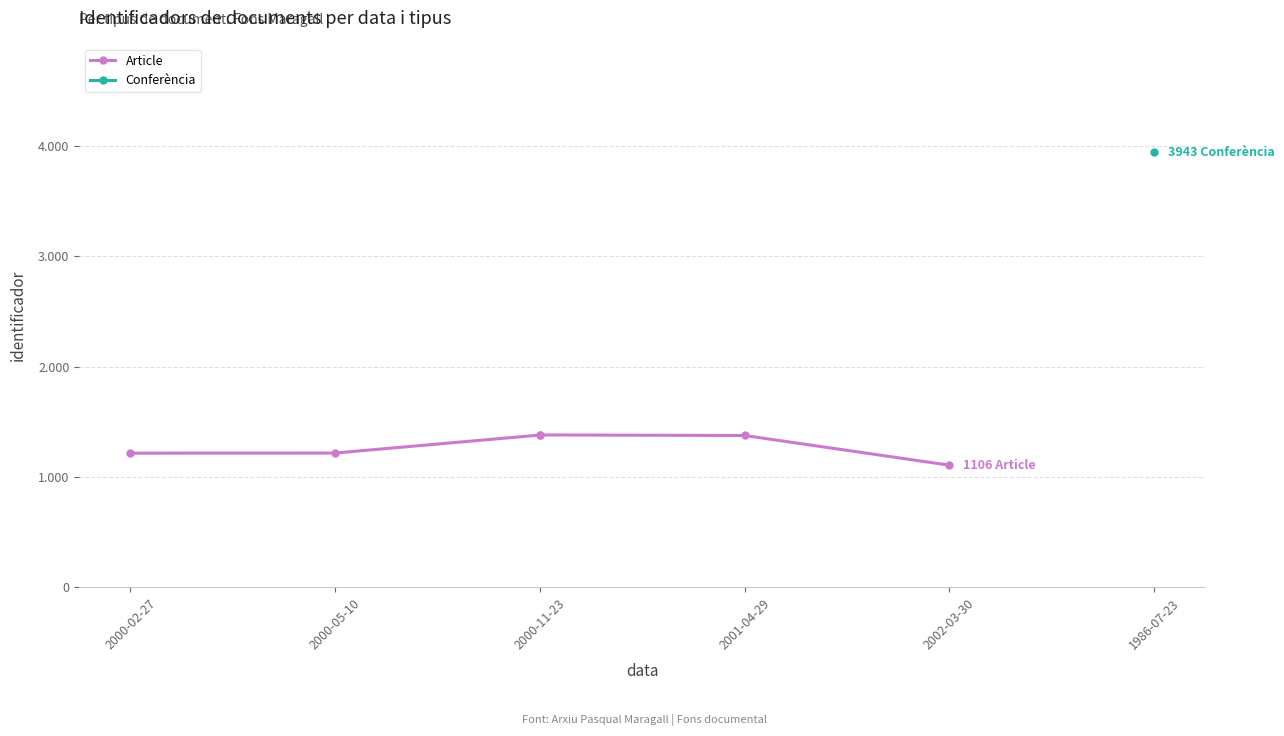

How many lines are shown in the chart?

1